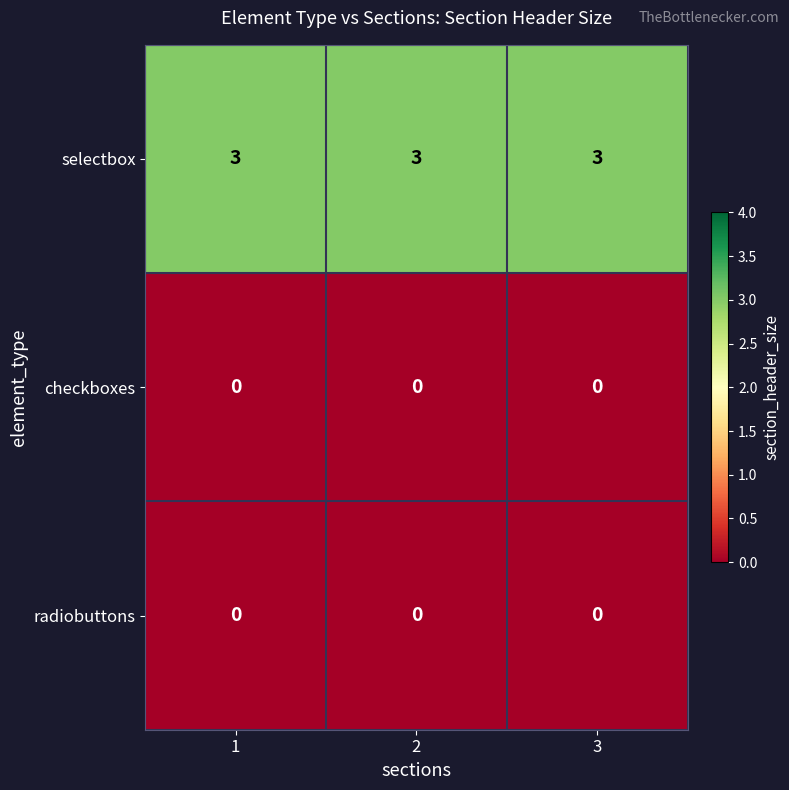

What is the lowest value of the selectbox series?

3